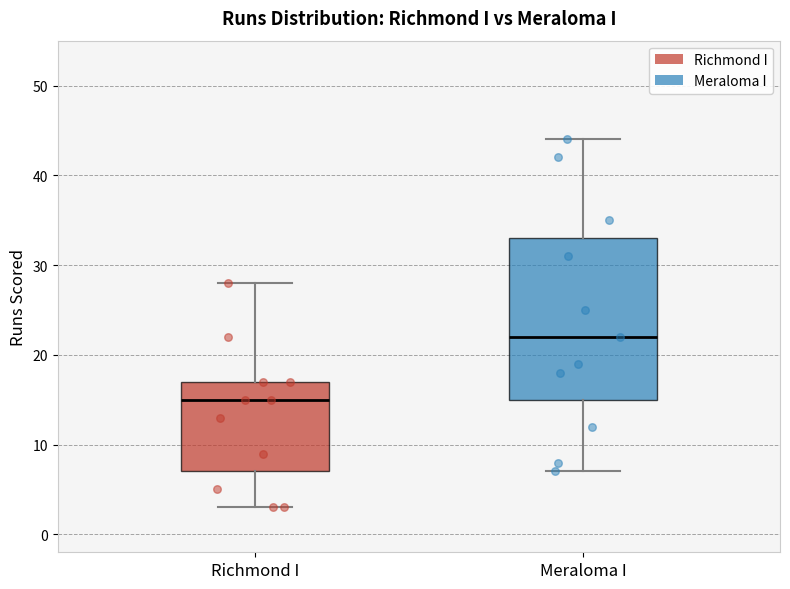

Reading left to right, read every box against the y-axis: the position of its median line, the range the box covers, and the ends of its whiskers. The values are not printed on the chart, so give them approximately, as read against the axis.

Richmond I: median 15, box 7 to 17, whiskers 3 to 28
Meraloma I: median 22, box 15 to 33, whiskers 7 to 44